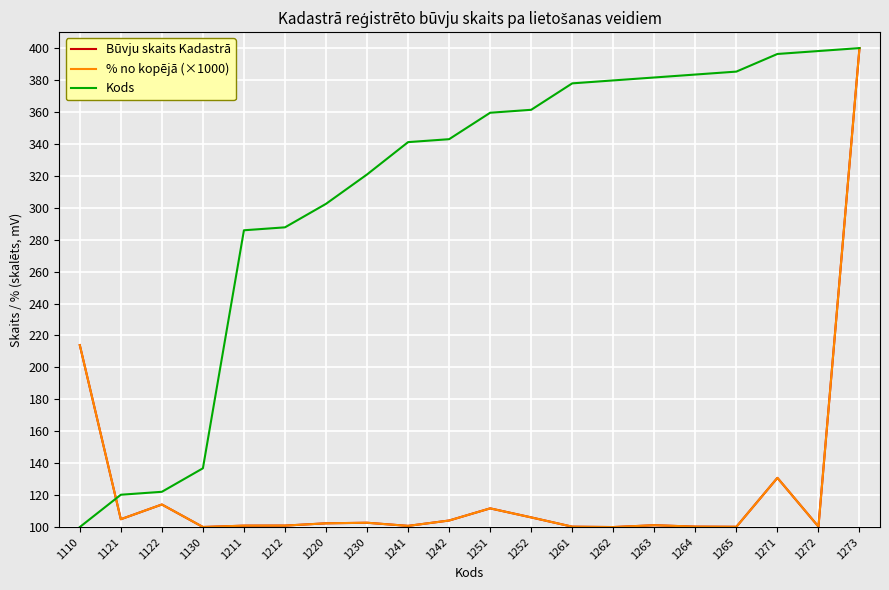

Which series has the largest total across all categories?

Kods